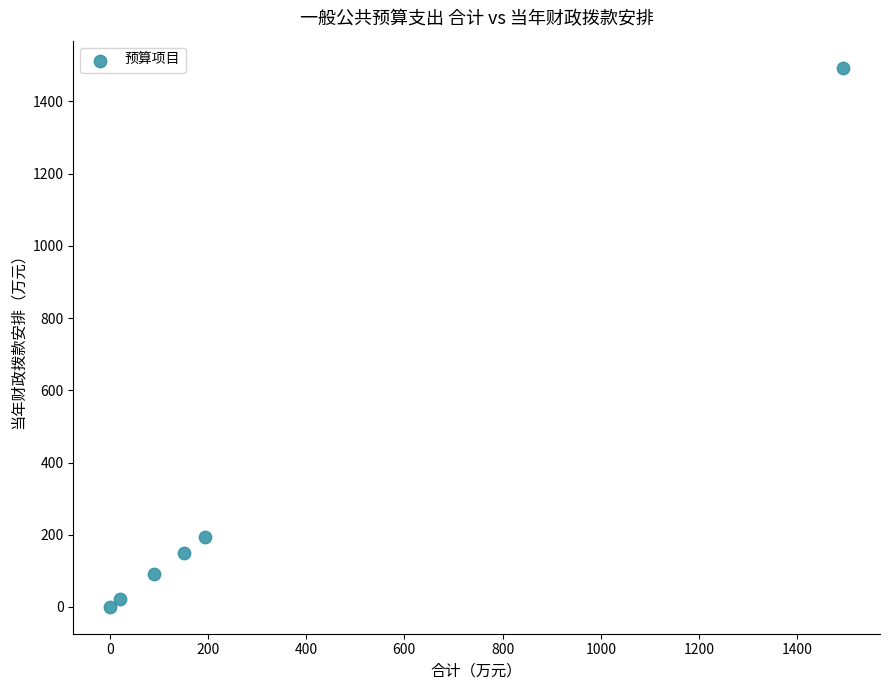

What is the average X value?

325.1